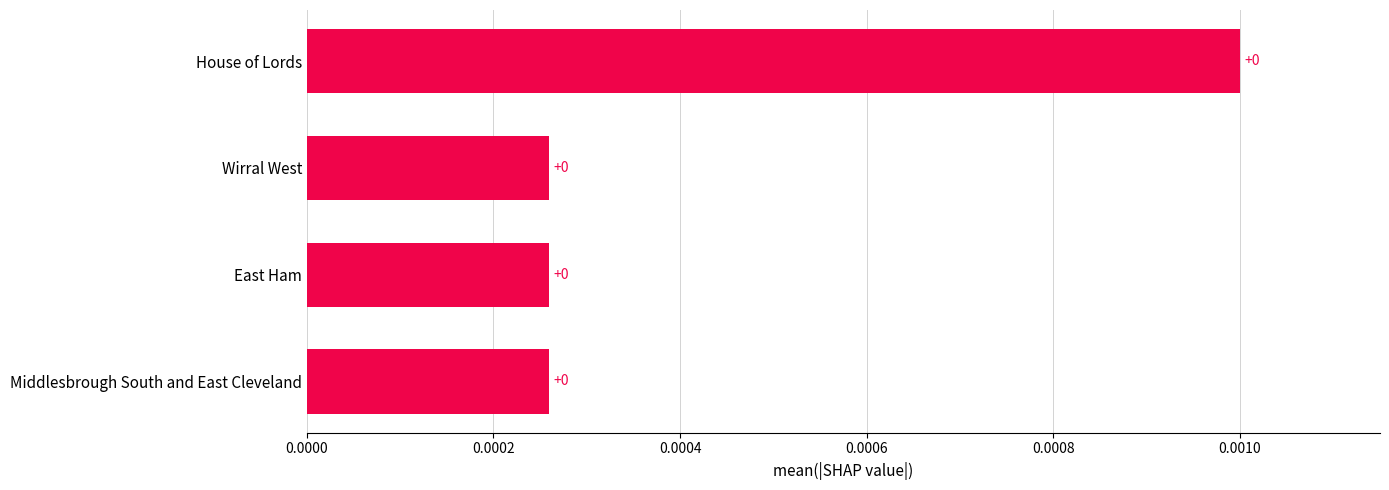

The value at East Ham is 0.0. True or false?

True